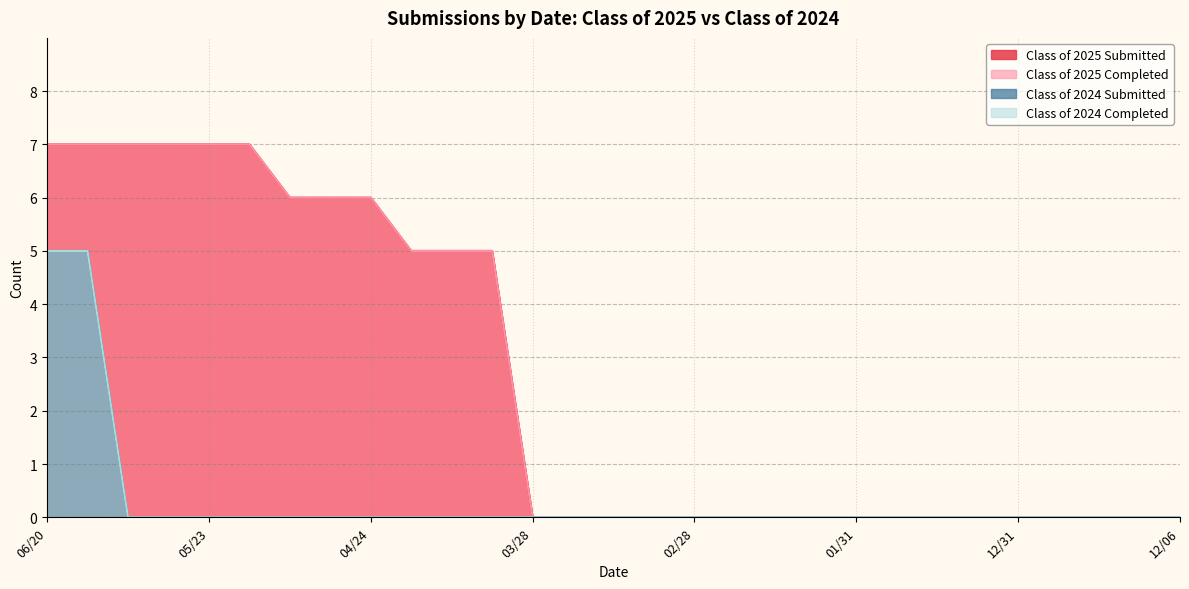

Does the chart have visible grid lines?

Yes